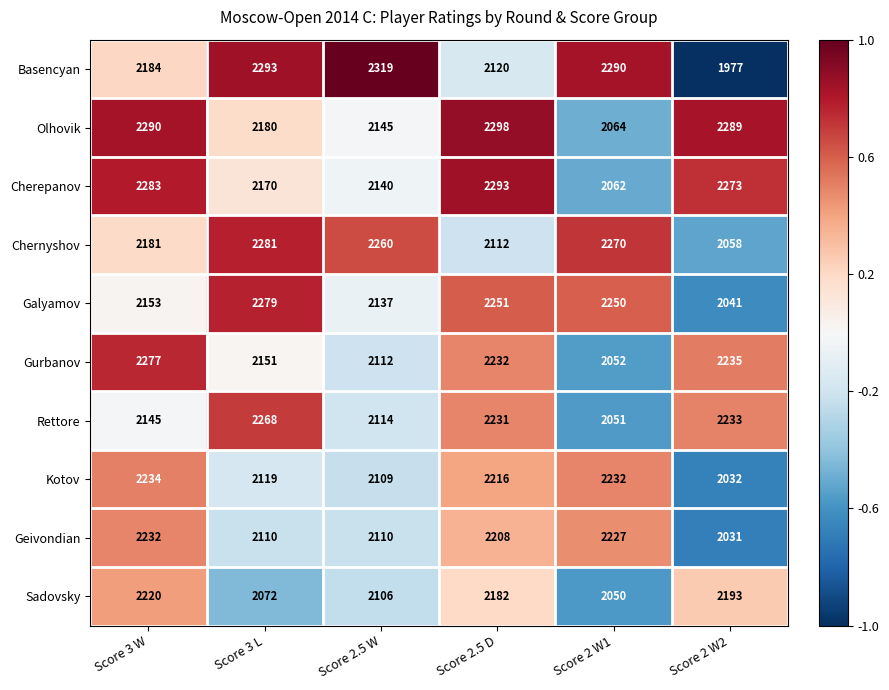

Is it true that Basencyan equals 784 at Score 3 L?

False